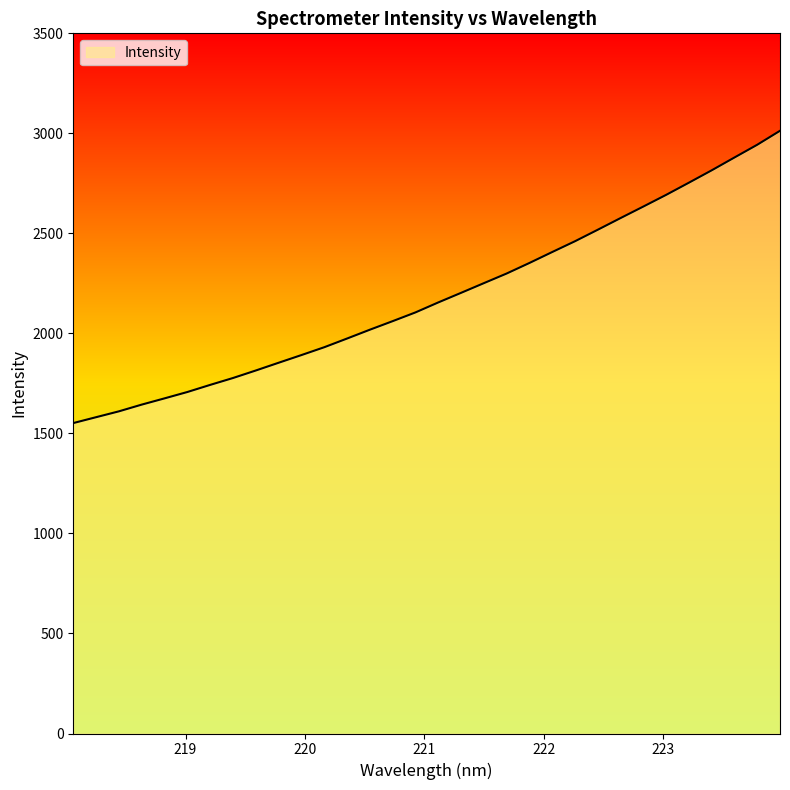

True or false: there are more than 2 points higher than both neighbors.

False